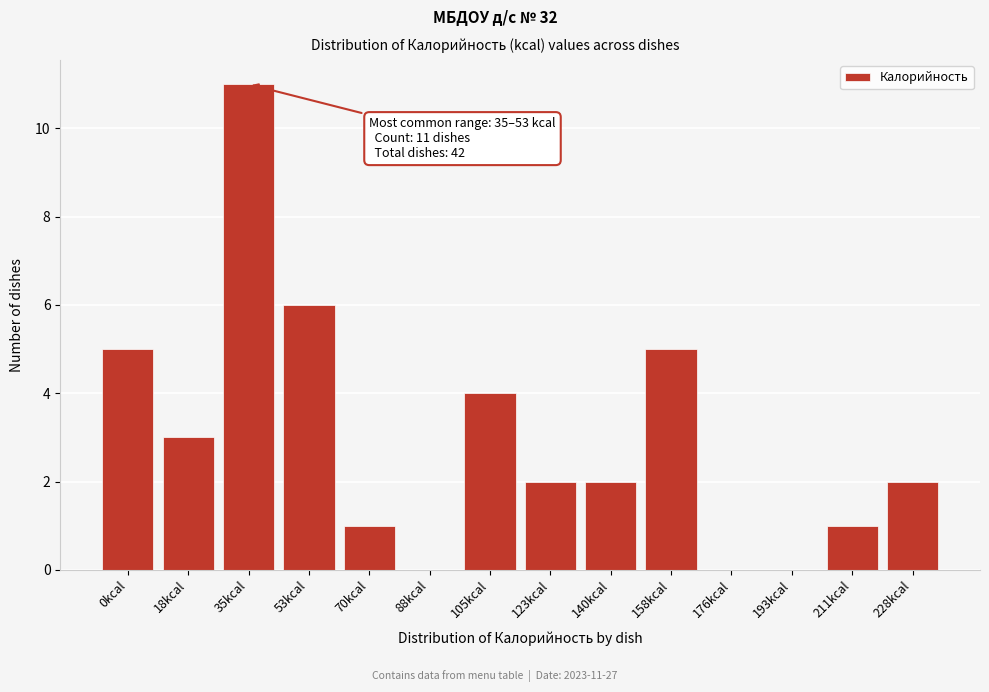

Reading right to left, extract all data points from this chart.

228kcal=2	211kcal=1	193kcal=0	176kcal=0	158kcal=5	140kcal=2	123kcal=2	105kcal=4	88kcal=0	70kcal=1	53kcal=6	35kcal=11	18kcal=3	0kcal=5